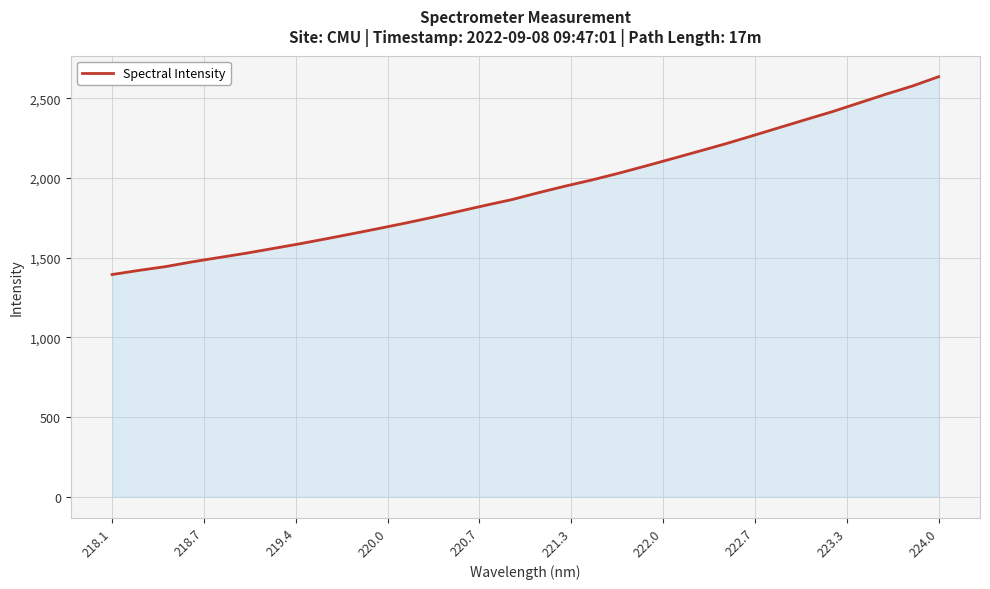

What is the maximum value shown in the chart?

2635.3